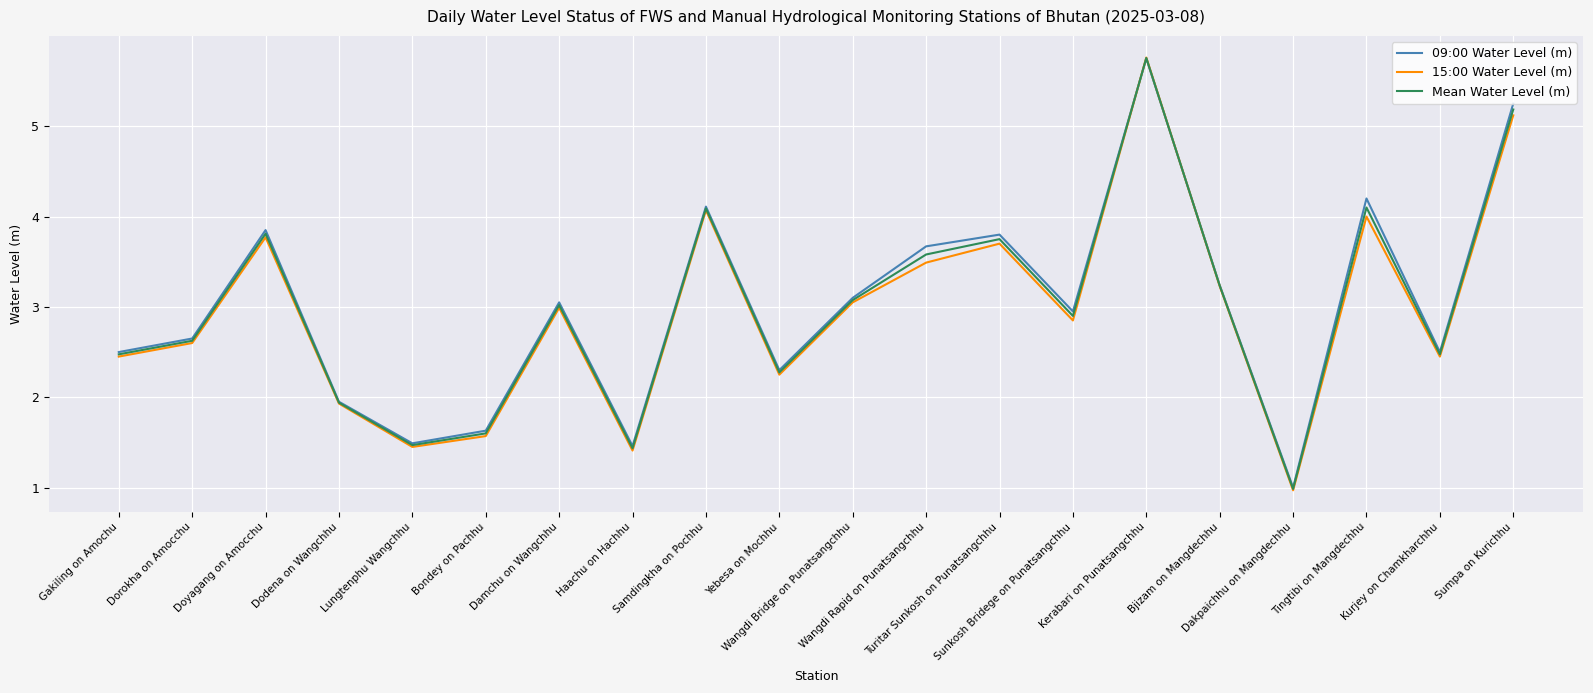

What is the maximum value shown in the chart?

5.8